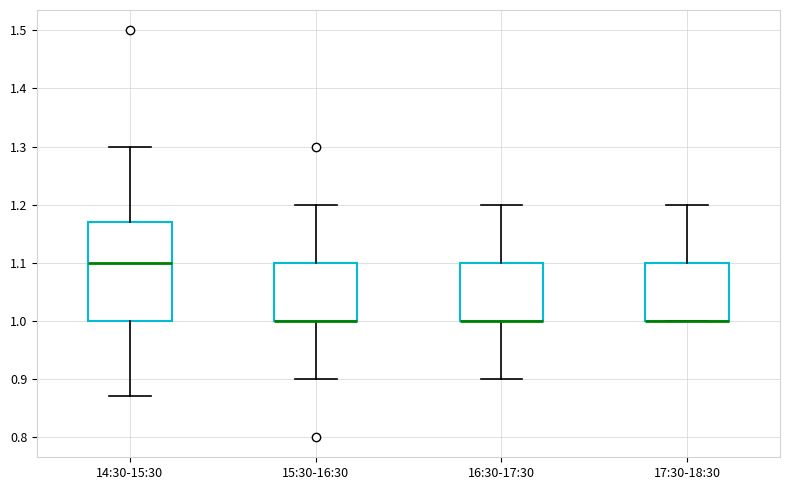

Reading left to right, transcribe this box plot: for each box, give where its median line is, the range the box spans, and where its two whiskers end, as read against the y-axis. The values are not printed on the chart, so give them approximately, as read against the axis.

14:30-15:30: median 1.10, box 1.00 to 1.17, whiskers 0.87 to 1.30
15:30-16:30: median 1.00 (drawn on the box's lower edge), box 1.00 to 1.10, whiskers 0.90 to 1.20
16:30-17:30: median 1.00 (drawn on the box's lower edge), box 1.00 to 1.10, whiskers 0.90 to 1.20
17:30-18:30: median 1.00 (drawn on the box's lower edge), box 1.00 to 1.10, whiskers 1.00 to 1.20